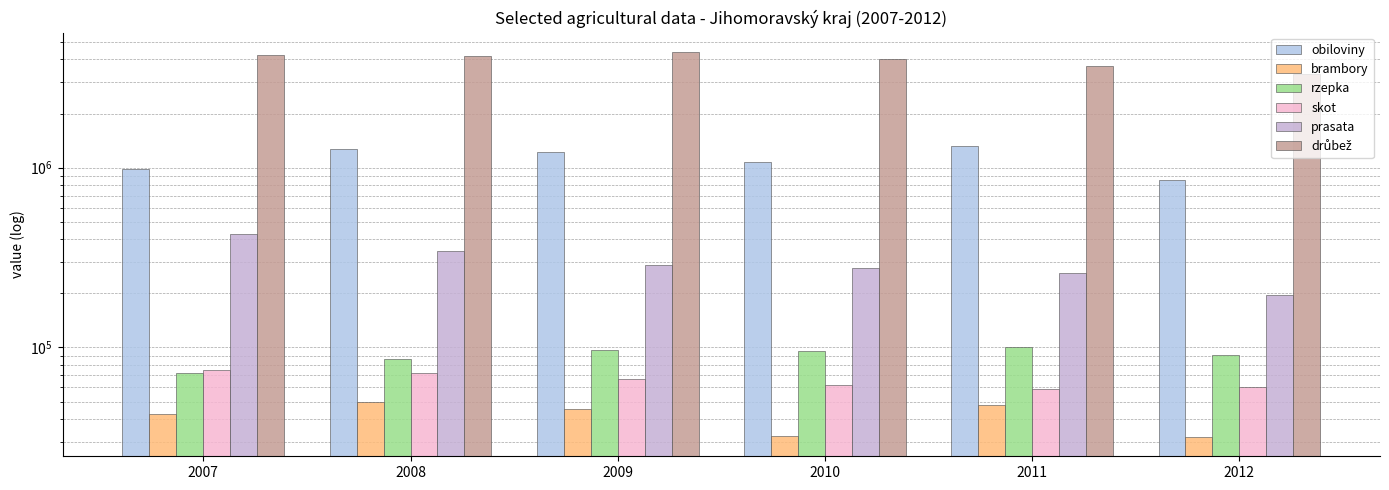

At which category is the sum across all series the highest?

2009